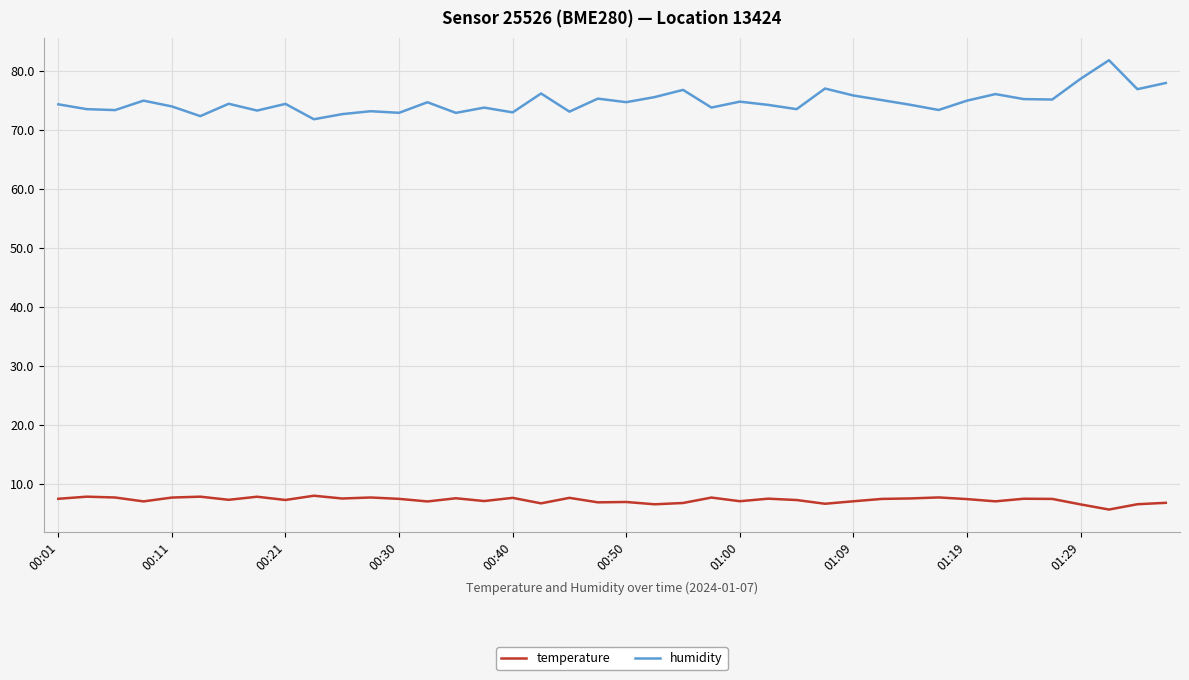

Which series has the largest range (max minus min)?

humidity